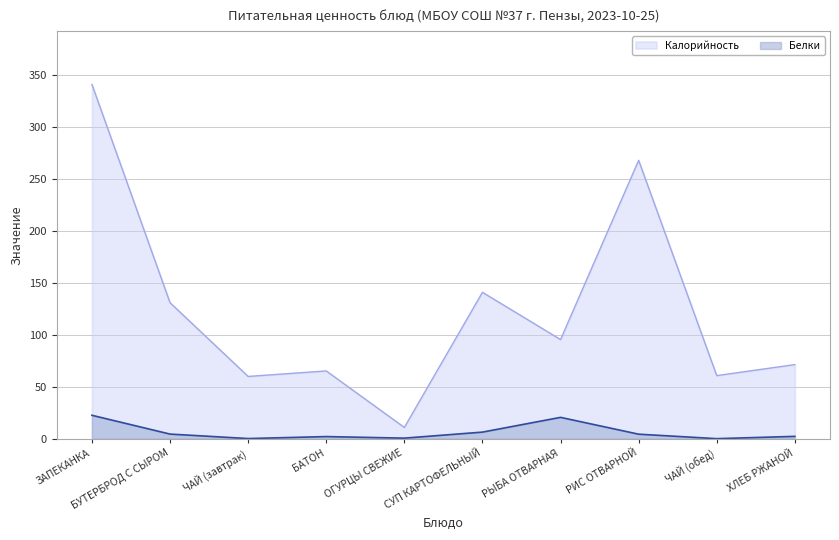

Reading left to right, extract all data points from this chart.

Калорийность: ЗАПЕКАНКА=341.2	БУТЕРБРОД С СЫРОМ=131.0	ЧАЙ (завтрак)=60.0	БАТОН=65.3	ОГУРЦЫ СВЕЖИЕ=10.9	СУП КАРТОФЕЛЬНЫЙ=141.0	РЫБА ОТВАРНАЯ=95.5	РИС ОТВАРНОЙ=268.1	ЧАЙ (обед)=60.8	ХЛЕБ РЖАНОЙ=71.4
Белки: ЗАПЕКАНКА=22.6	БУТЕРБРОД С СЫРОМ=4.5	ЧАЙ (завтрак)=0.2	БАТОН=2.1	ОГУРЦЫ СВЕЖИЕ=0.6	СУП КАРТОФЕЛЬНЫЙ=6.4	РЫБА ОТВАРНАЯ=20.6	РИС ОТВАРНОЙ=4.4	ЧАЙ (обед)=0.1	ХЛЕБ РЖАНОЙ=2.3